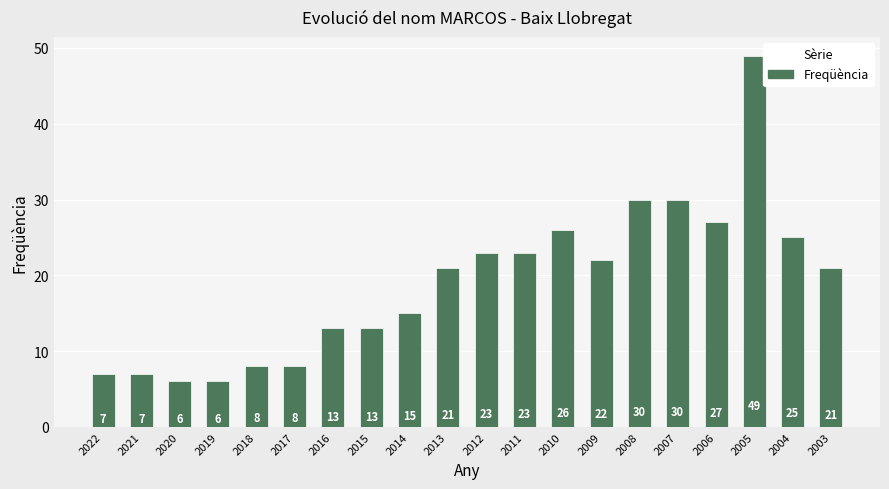

Reading left to right, list all the values displayed in this chart.

7	7	6	6	8	8	13	13	15	21	23	23	26	22	30	30	27	49	25	21